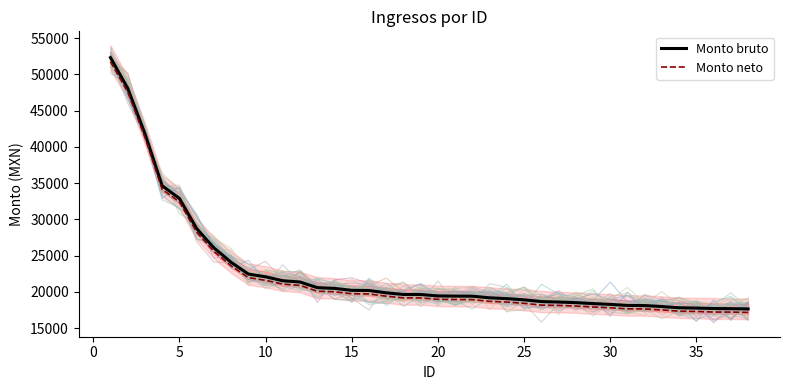

What is the lowest value of the Monto neto series?

17159.6